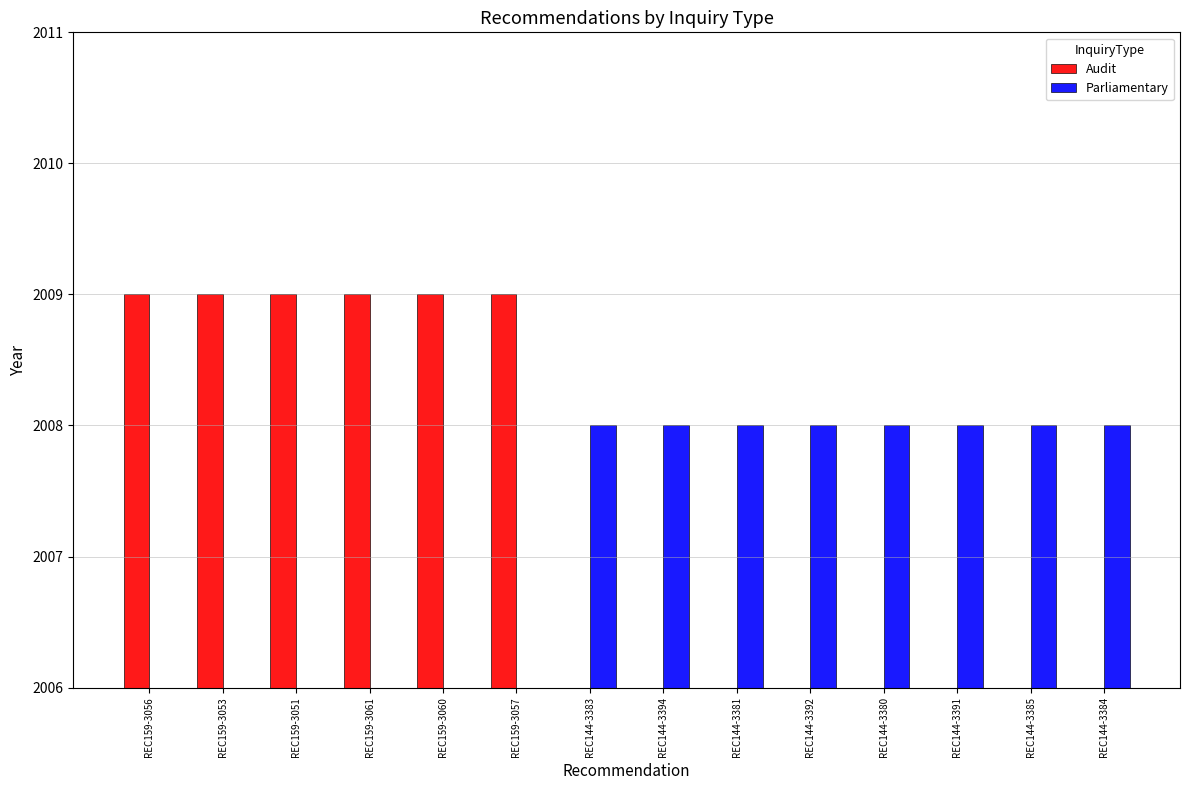

What is the minimum value for Audit?

2009.0